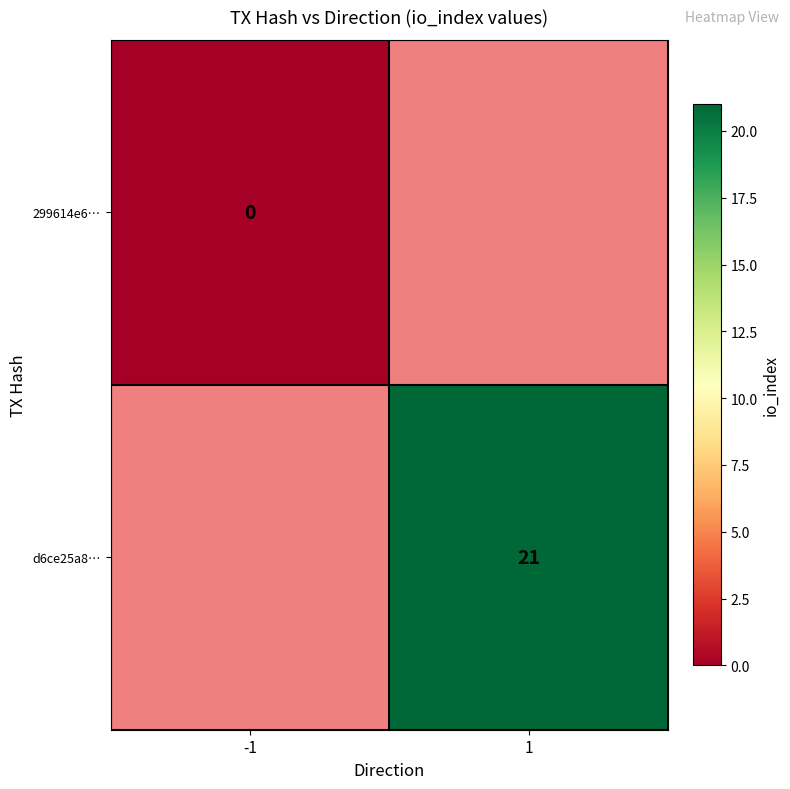

Where is 299614e6… nearest to the value 0?

-1